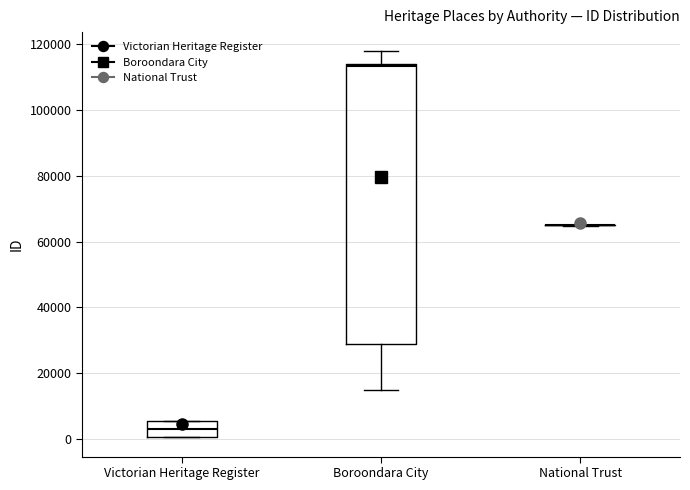

Reading left to right, read every box against the y-axis: the position of its median line, the range the box covers, and the ends of its whiskers. The values are not printed on the chart, so give them approximately, as read against the axis.

Victorian Heritage Register: median 2000, box 0 to 6000, whiskers 0 to 6000
Boroondara City: median 114000 (just below the box's upper edge), box 30000 to 114000, whiskers 14000 to 118000
National Trust: box collapsed to a line at 66000, whiskers 64000 to 66000